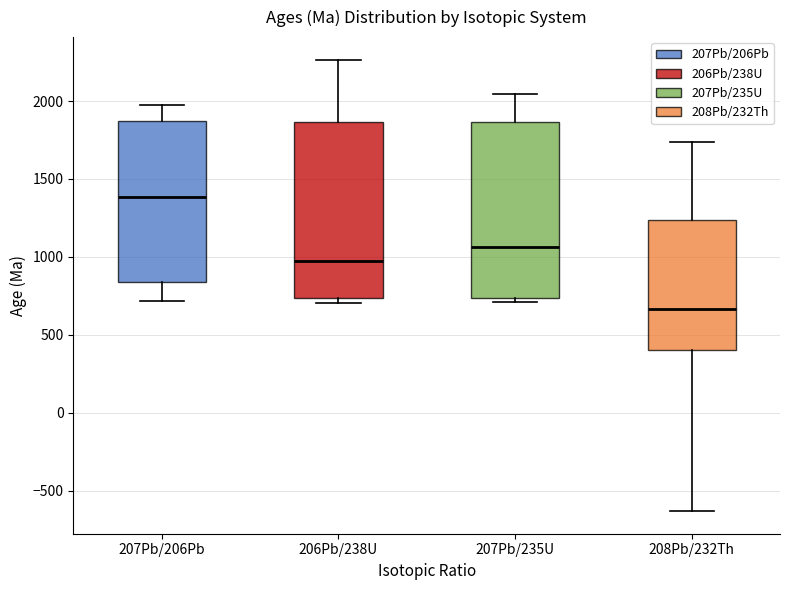

Reading left to right, read every box against the y-axis: the position of its median line, the range the box covers, and the ends of its whiskers. The values are not printed on the chart, so give them approximately, as read against the axis.

207Pb/206Pb: median 1400, box 850 to 1850, whiskers 700 to 2000
206Pb/238U: median 1000, box 750 to 1850, whiskers 700 to 2250
207Pb/235U: median 1050, box 750 to 1850, whiskers 700 to 2050
208Pb/232Th: median 650, box 400 to 1250, whiskers -650 to 1750